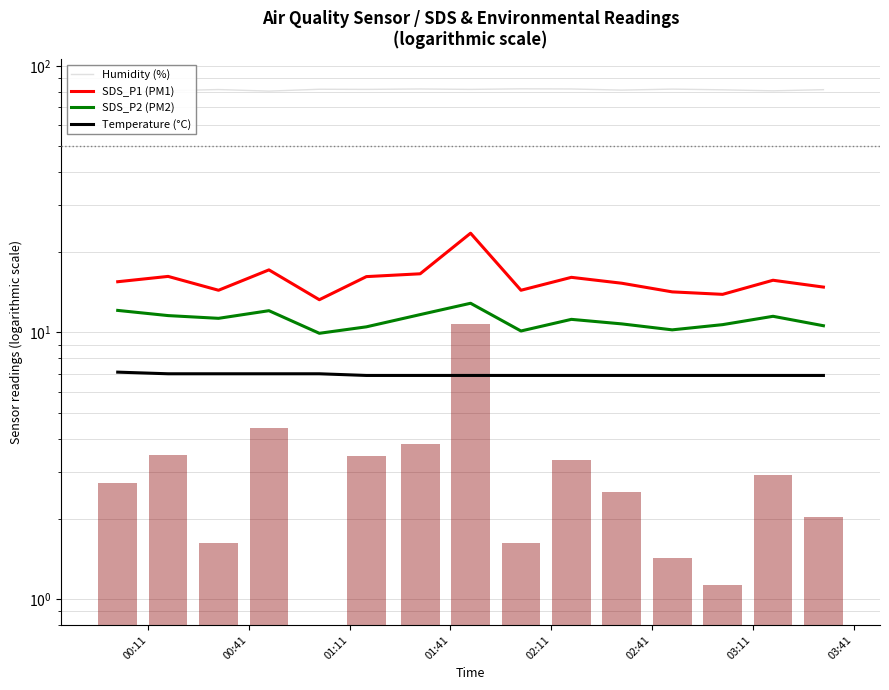

How many categories are shown in the chart?

15